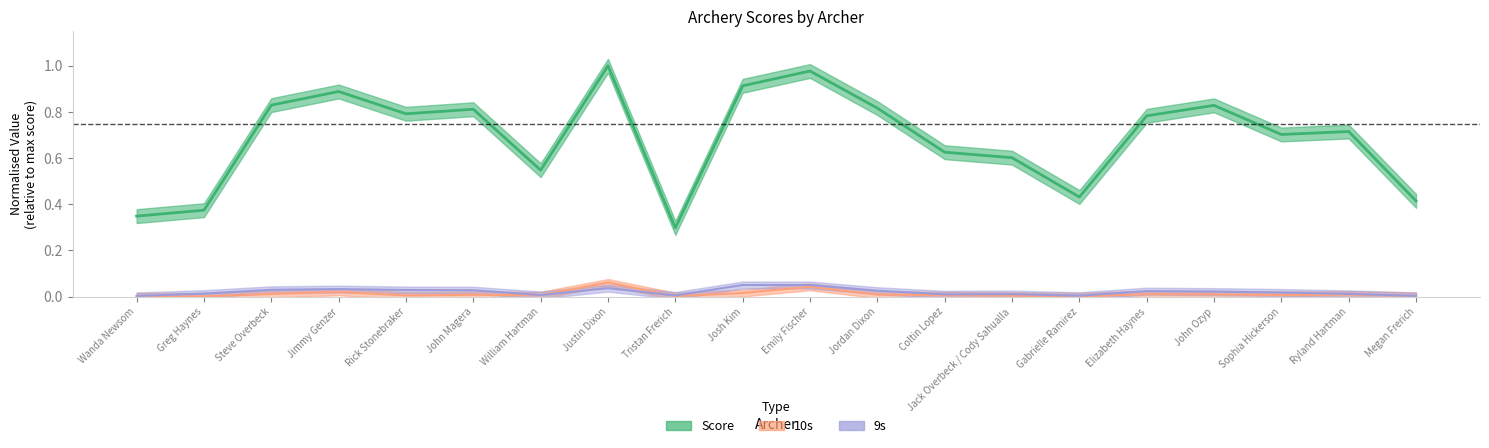

What is the spread (max minus min) of values at John Ozyp?

0.8